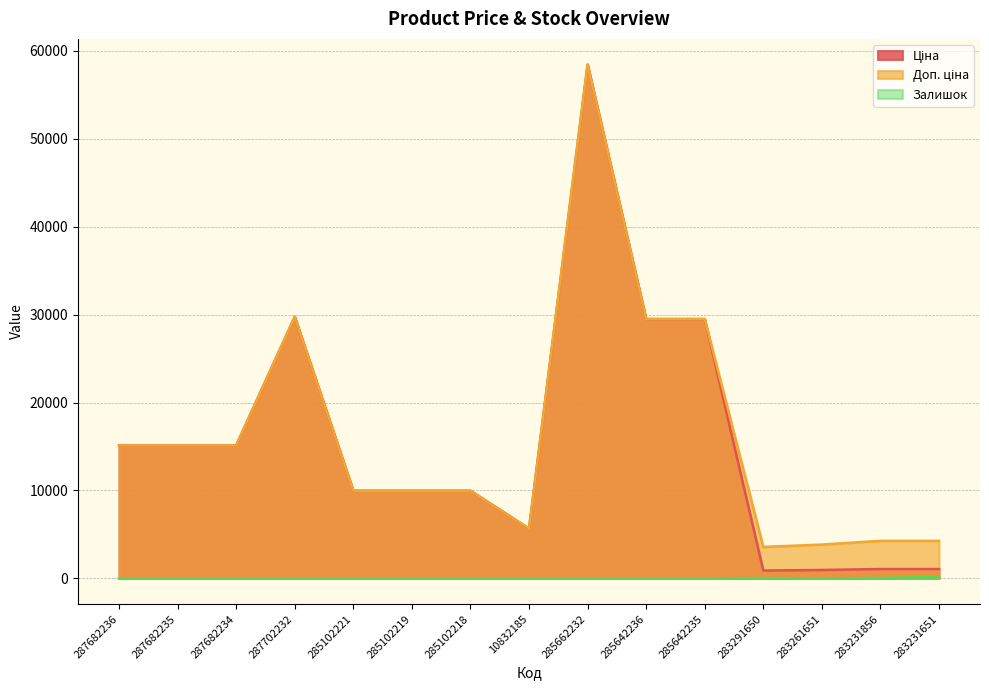

What are all the series names shown in the legend?

Ціна, Доп. ціна, Залишок